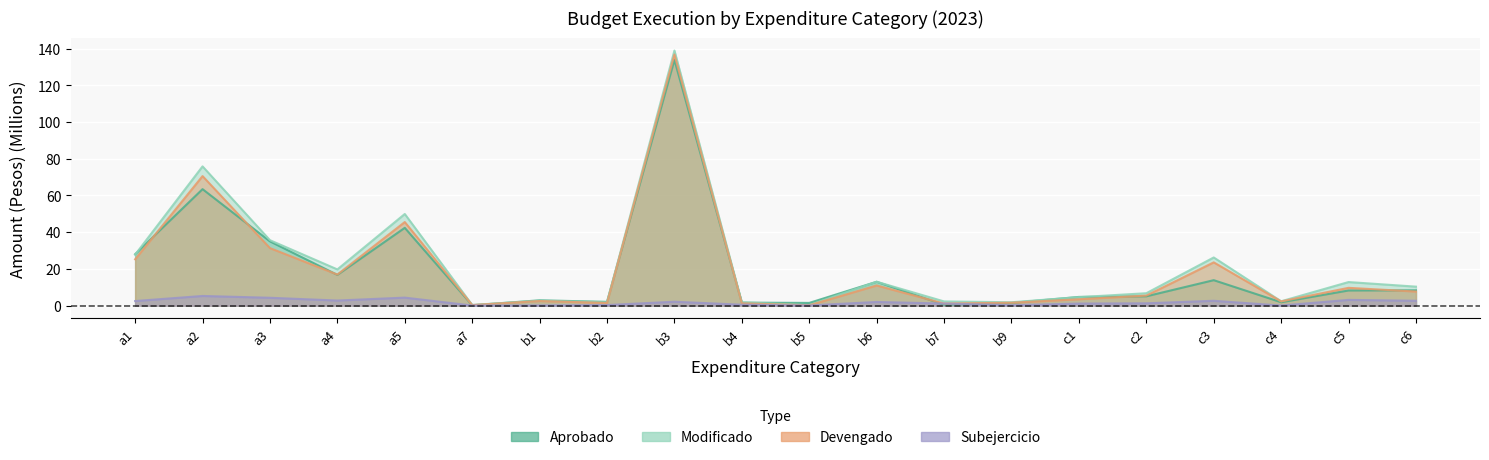

Which series changed the most between a7 and b6?

Aprobado